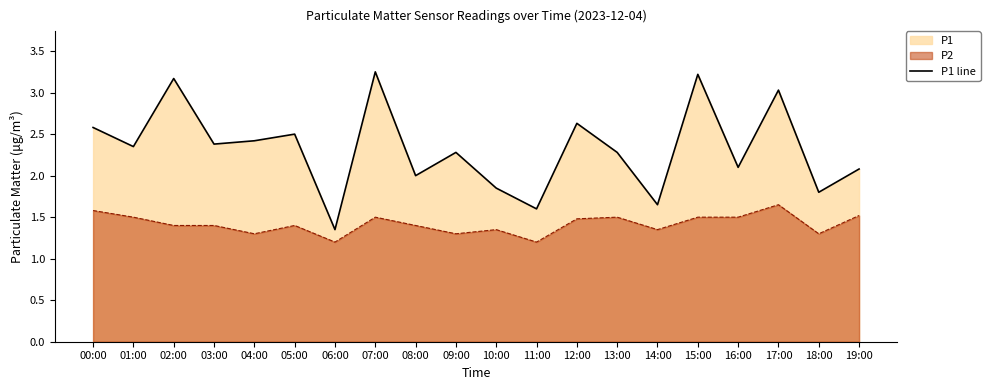

Rank the categories by value from lowest to highest.

06:00, 11:00, 14:00, 18:00, 10:00, 08:00, 19:00, 16:00, 09:00, 13:00, 01:00, 03:00, 04:00, 05:00, 00:00, 12:00, 17:00, 02:00, 15:00, 07:00